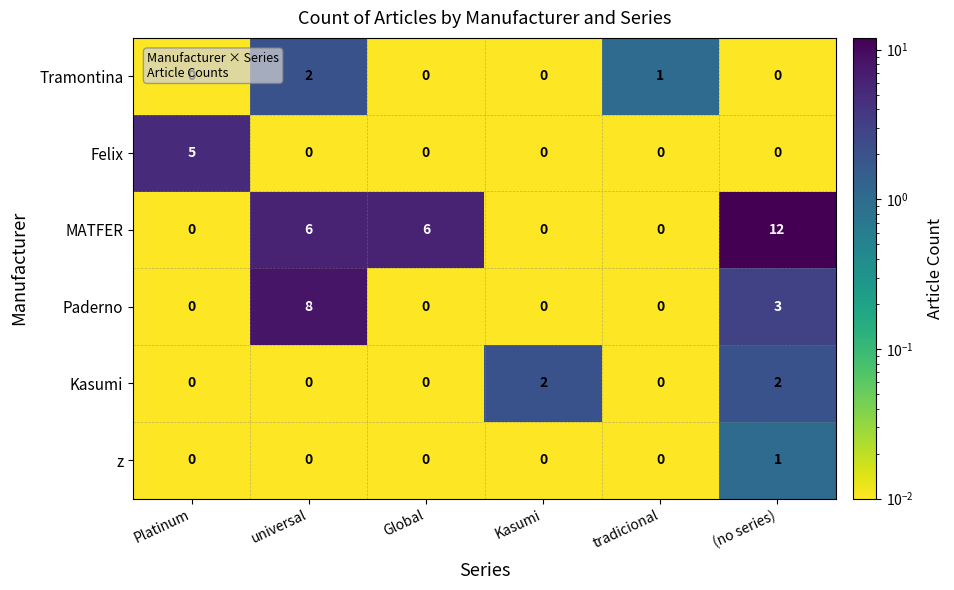

What is the spread (max minus min) of values at universal?

8